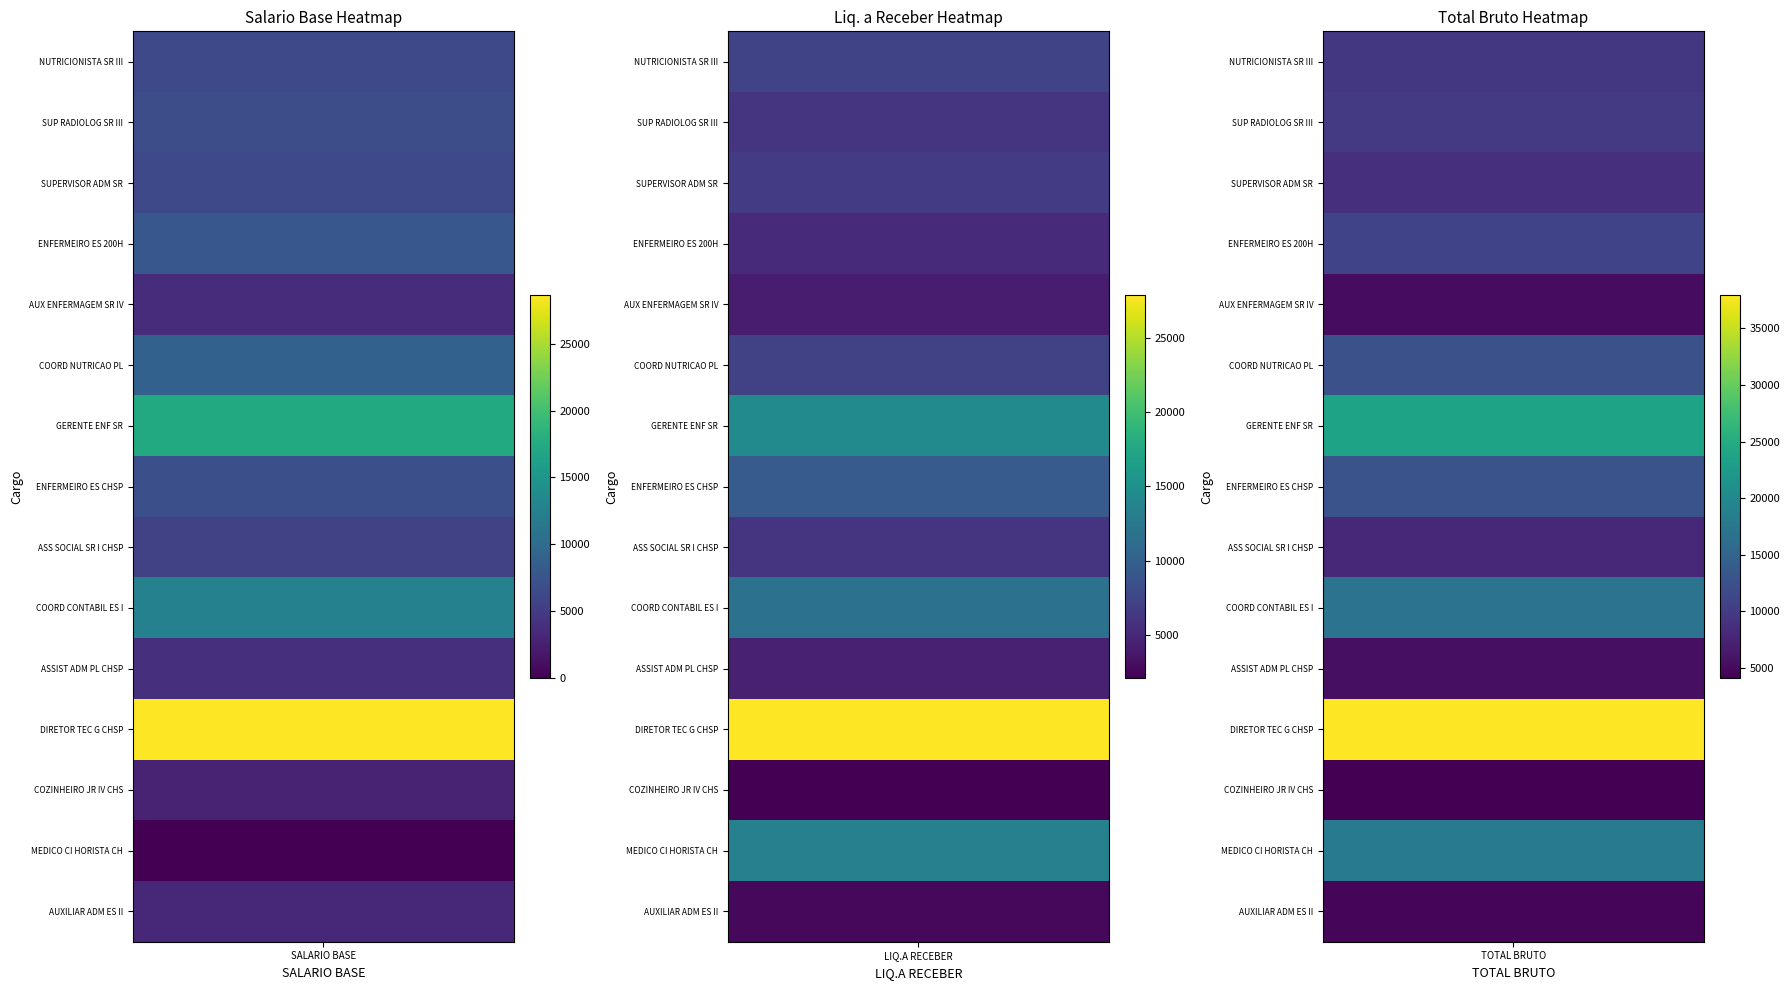

What is the average value of the NUTRICIONISTA SR III series?

7715.0